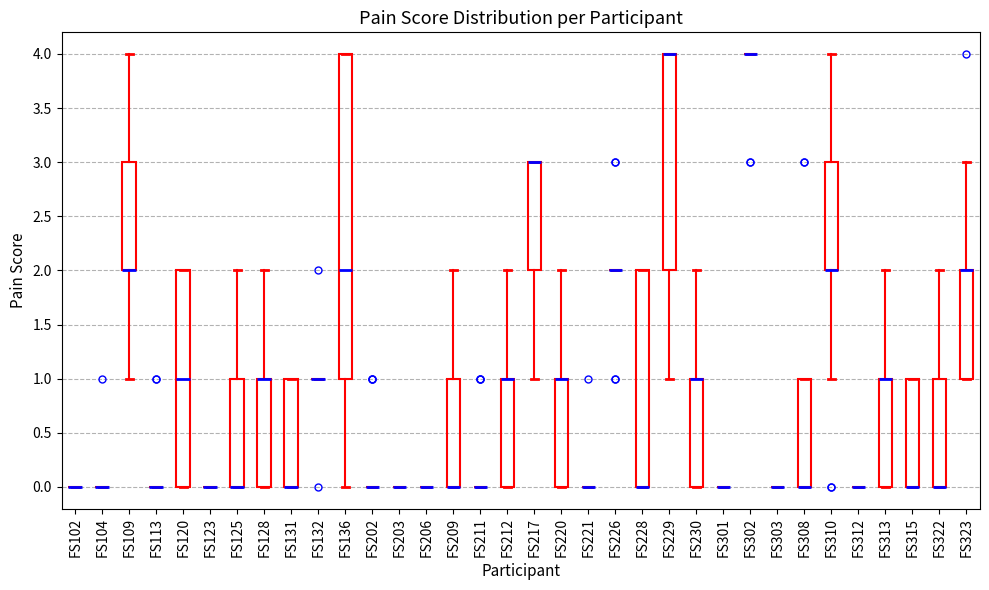

Comparing the boxes themselves (not the whiskers), which one is the tallest?

FS136